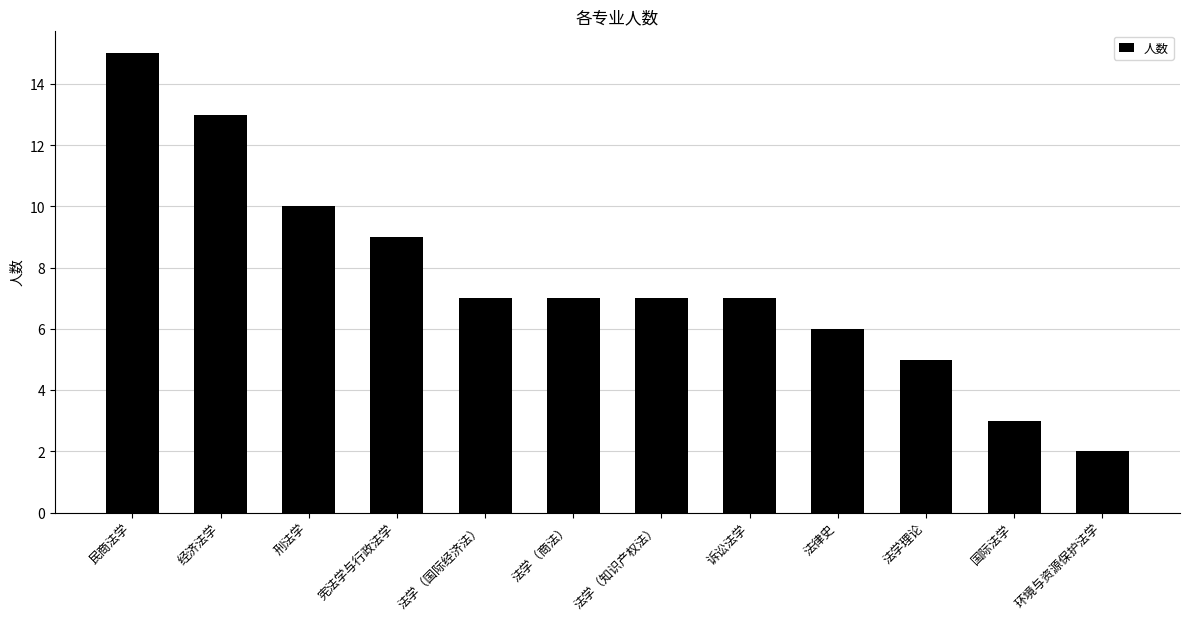

What is the approximate value at 诉讼法学?

7